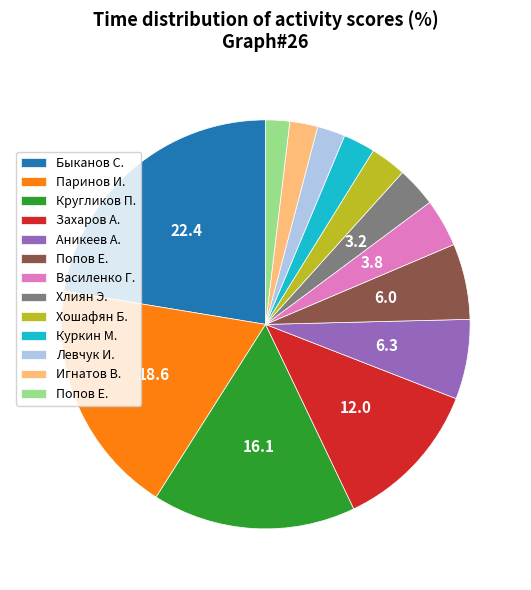

Is there any slice that represents more than half of the pie?

No